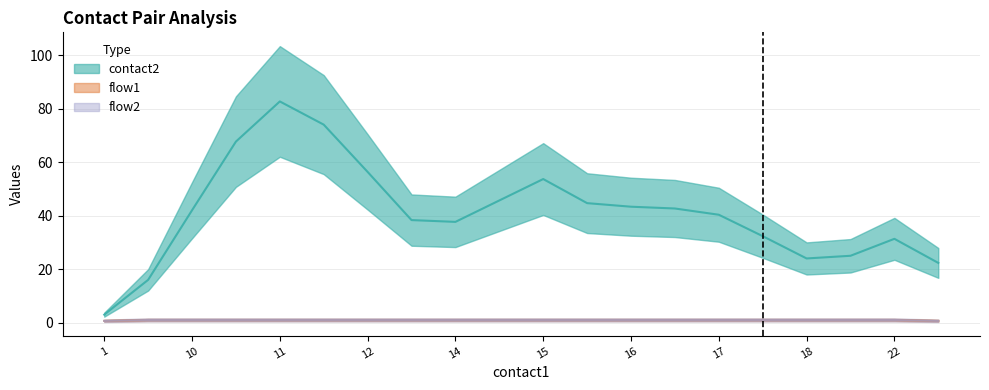

Which has a higher value, 14 or 10?

10